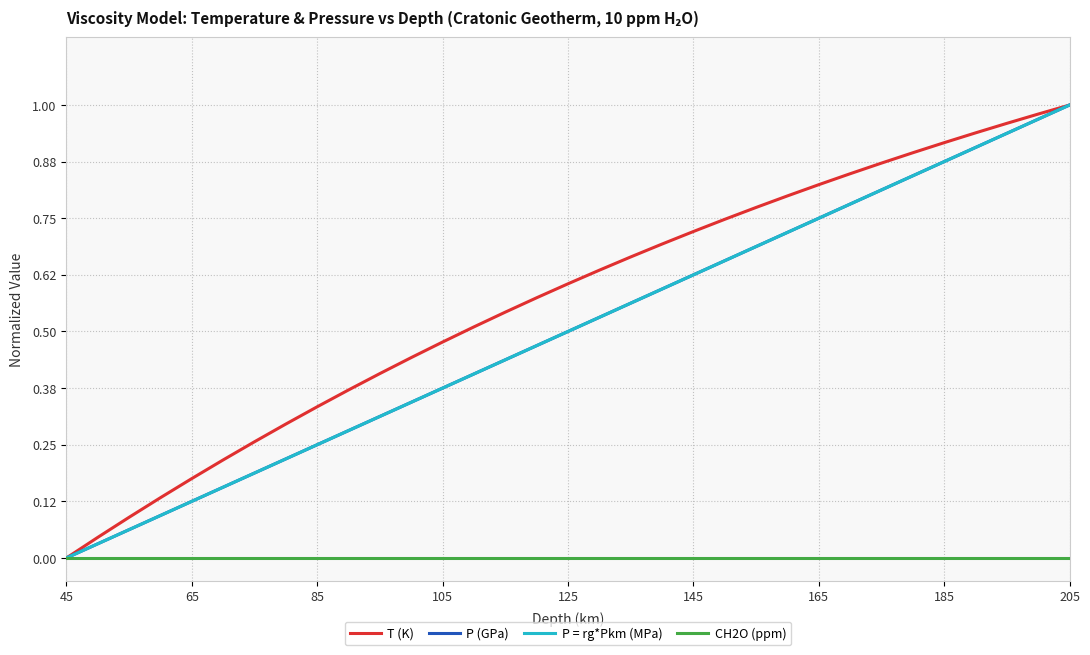

What is the highest value of the P = rg*Pkm (MPa) series?

1.0